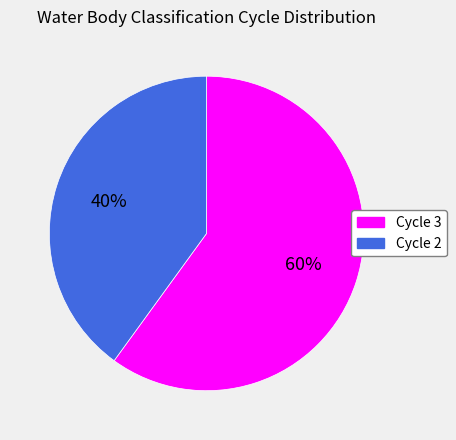

Does any single category account for the majority?

Yes